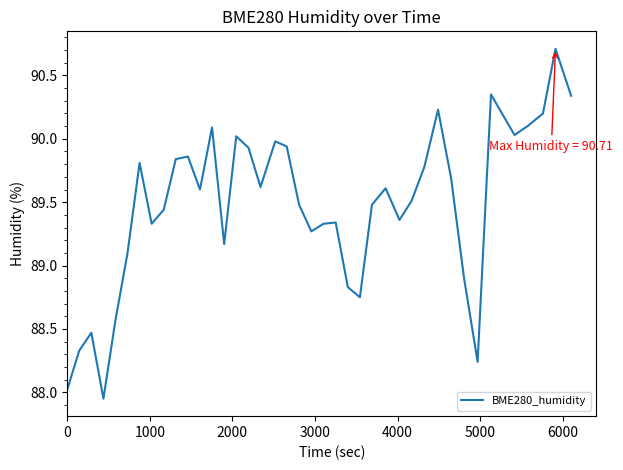

What is the difference between the maximum and minimum values?

2.8